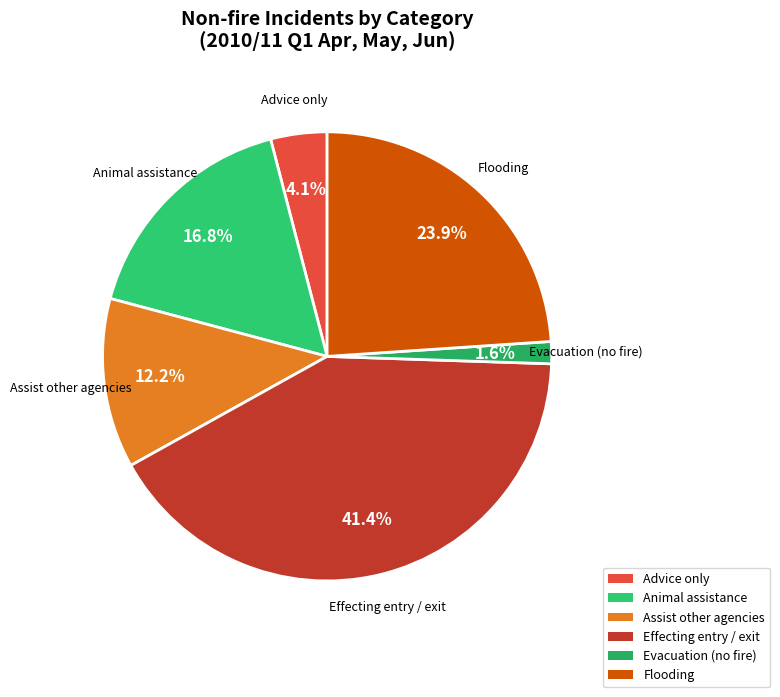

What is the largest slice in the pie chart?

Effecting entry / exit